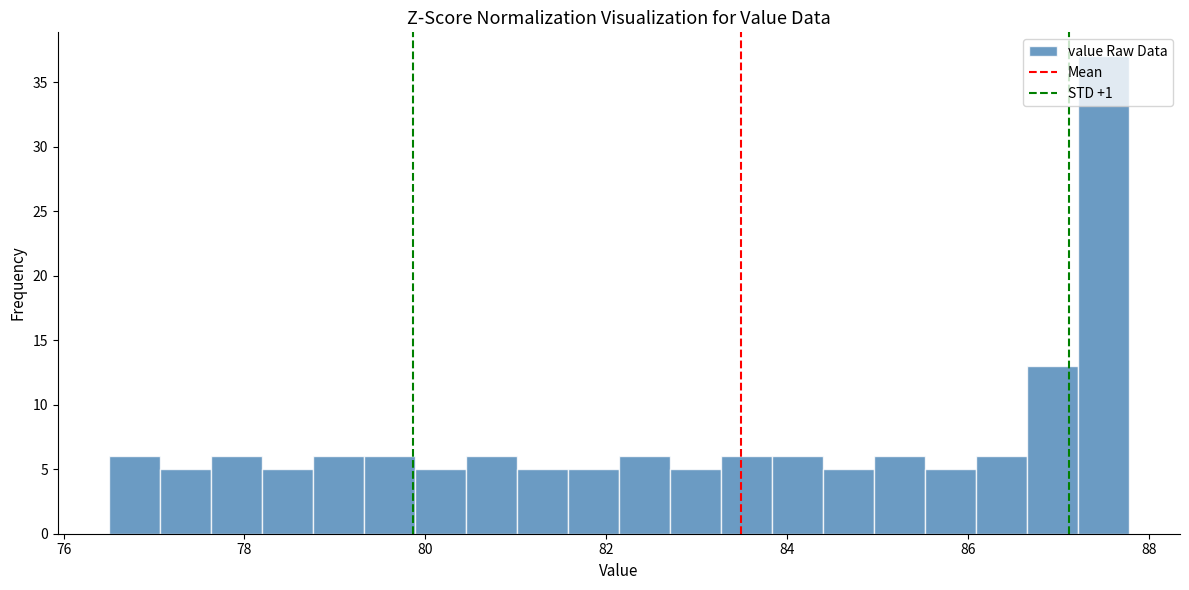

Read against the x-axis, roughly where is the centre of the tallest bar?

87.4